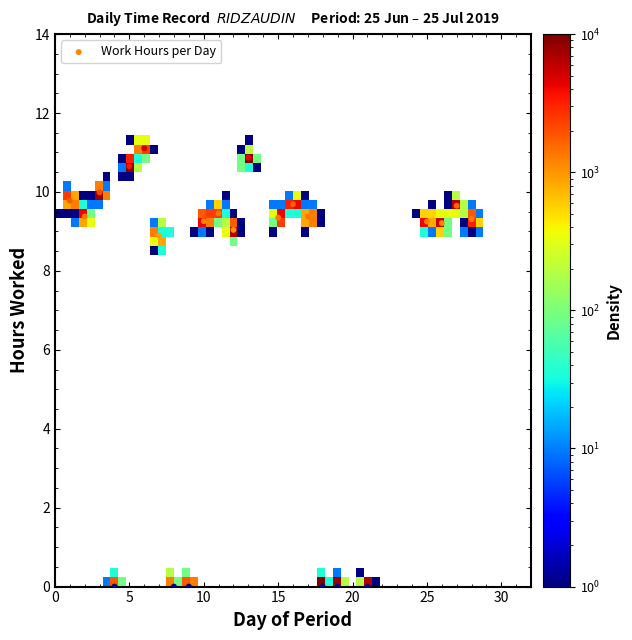

What Y value in the scatter plot is closest to 5?

8.9